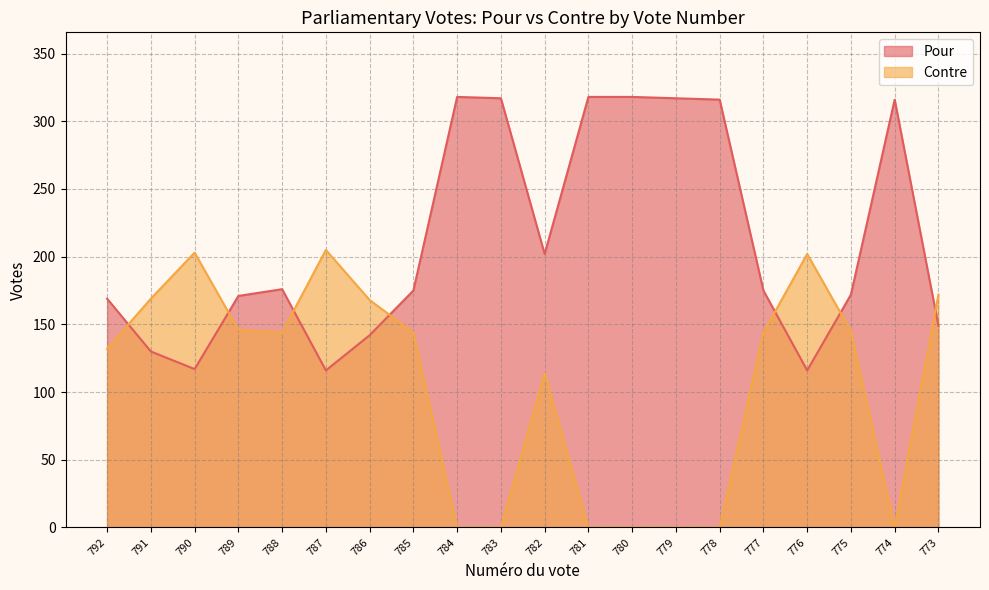

What is the difference between the Pour values at 779 and 787?

201